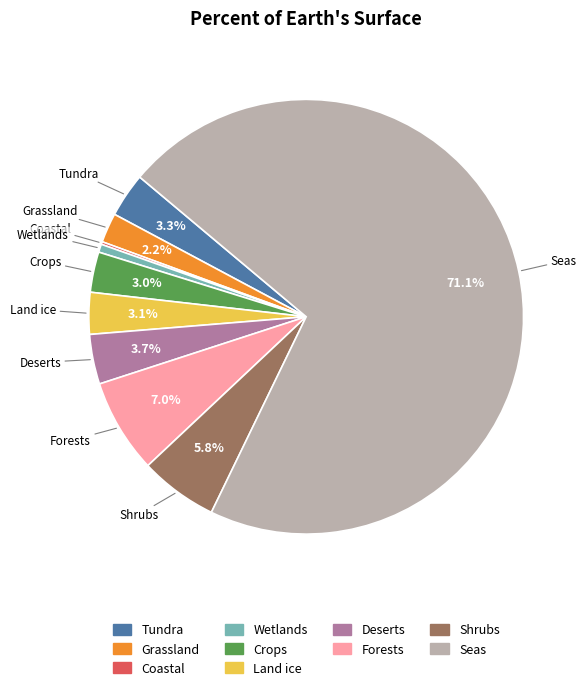

What percentage do Forests and Tundra together represent?

10.3%